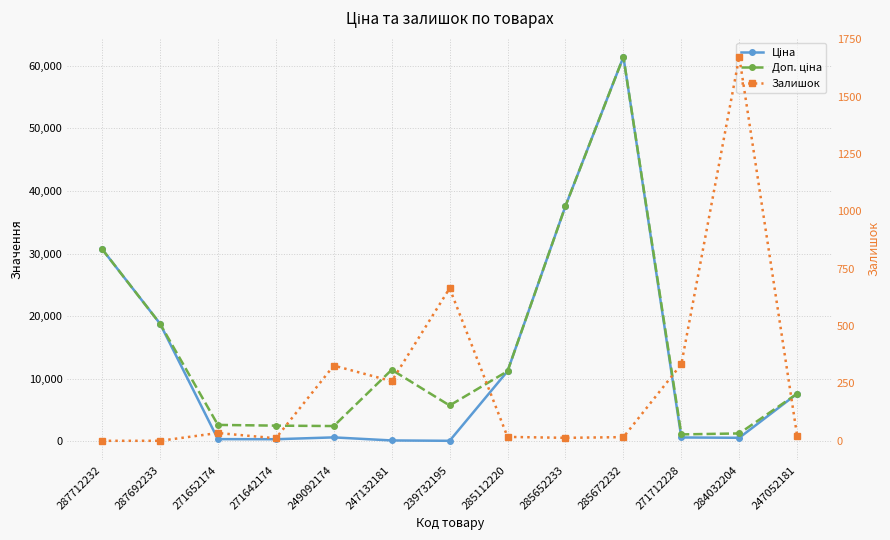

Reading left to right, what are all the values shown in this chart?

Ціна: 287712232=30717.1	287692233=18796.8	271652174=324.8	271642174=310.3	249092174=603.7	247132181=114.1	239732195=57.0	285112220=11188.2	285652233=37593.6	285672232=61434.3	271712228=589.9	284032204=539.0	247052181=7596.5
Доп. ціна: 287712232=30717.1	287692233=18796.8	271652174=2598.3	271642174=2482.4	249092174=2414.8	247132181=11410.0	239732195=5705.0	285112220=11188.2	285652233=37593.6	285672232=61434.3	271712228=1081.7	284032204=1235.4	247052181=7596.5
Залишок: 287712232=0.0	287692233=0.0	271652174=34.0	271642174=11.0	249092174=328.0	247132181=260.0	239732195=665.0	285112220=17.0	285652233=13.0	285672232=16.0	271712228=334.0	284032204=1674.0	247052181=20.0